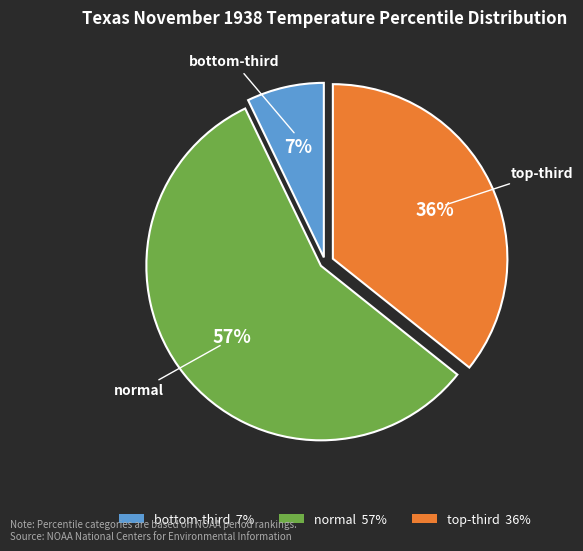

What is the smallest slice in the pie chart?

bottom-third